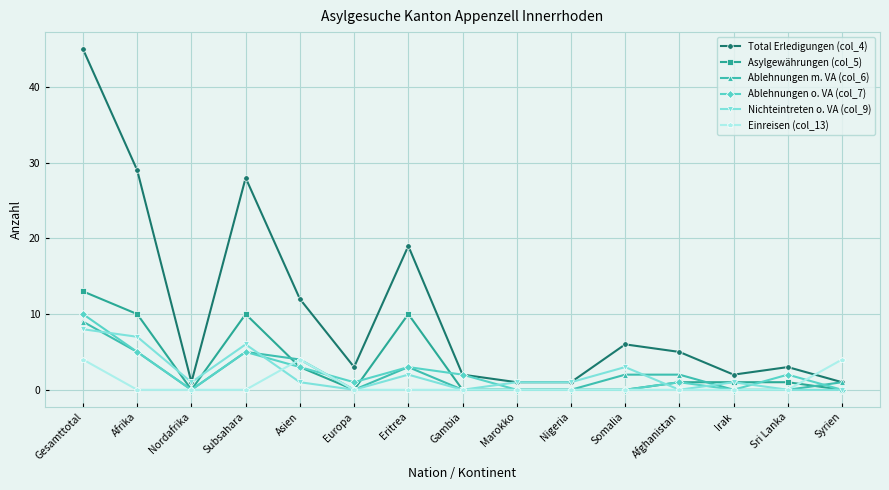

At which category is the sum across all series the highest?

Gesamttotal